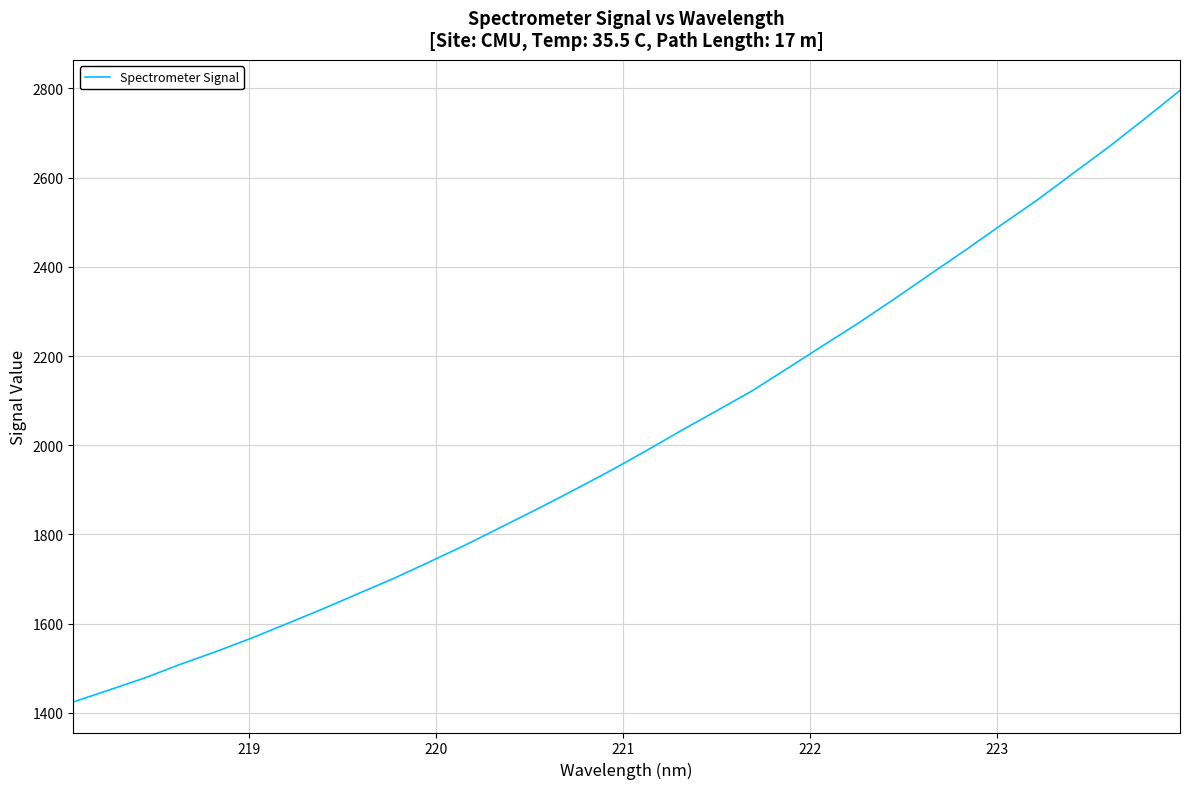

Reading left to right, list all the values displayed in this chart.

1424.6	1451.3	1478.4	1509.1	1537.6	1568.1	1600.8	1633.8	1668.3	1702.6	1739.8	1777.4	1817.5	1857.6	1898.9	1941.4	1985.9	2032.0	2076.8	2121.7	2172.6	2223.8	2274.7	2328.5	2383.6	2438.2	2494.7	2549.9	2609.5	2668.6	2731.1	2795.3